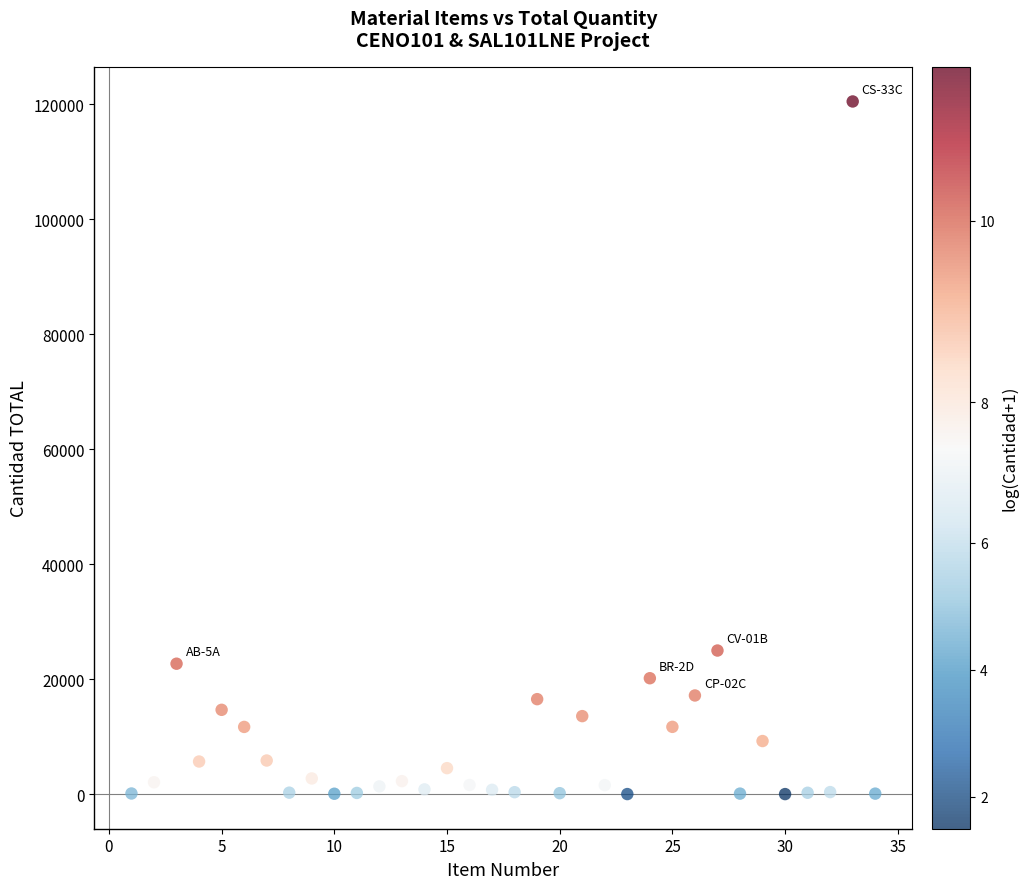

What is the range of X values (max minus min)?

33.0